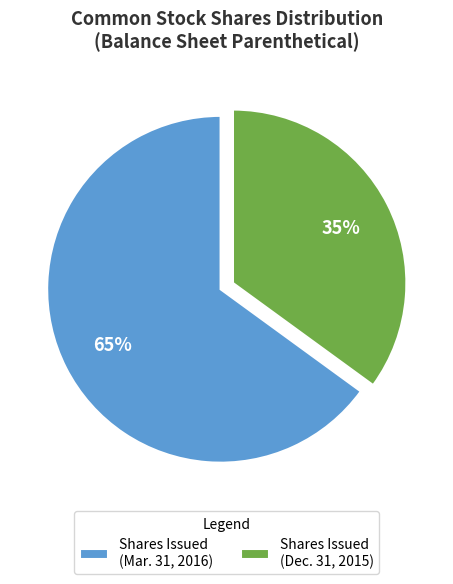

To the nearest percent, what is the difference between the largest and smallest slice percentages?

30%